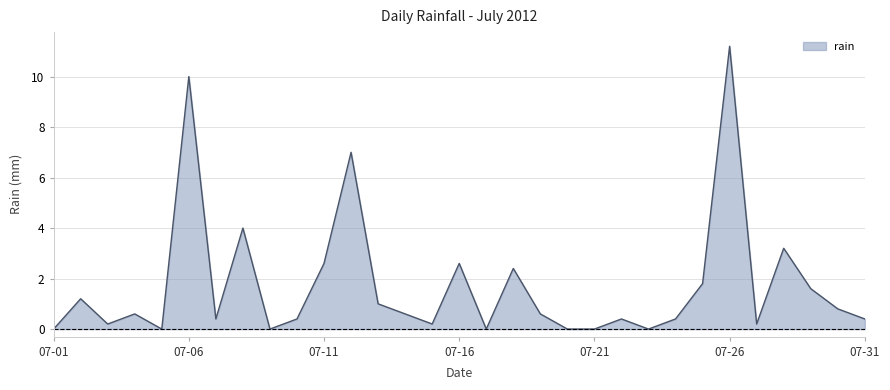

What is the difference between the maximum and minimum values?

11.2